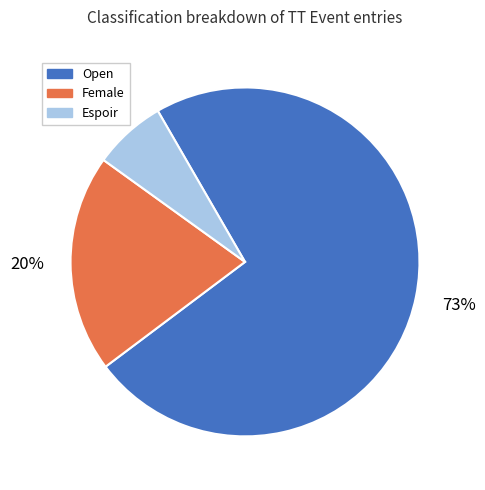

To the nearest percent, what is the difference between the largest and smallest slice percentages?

66%